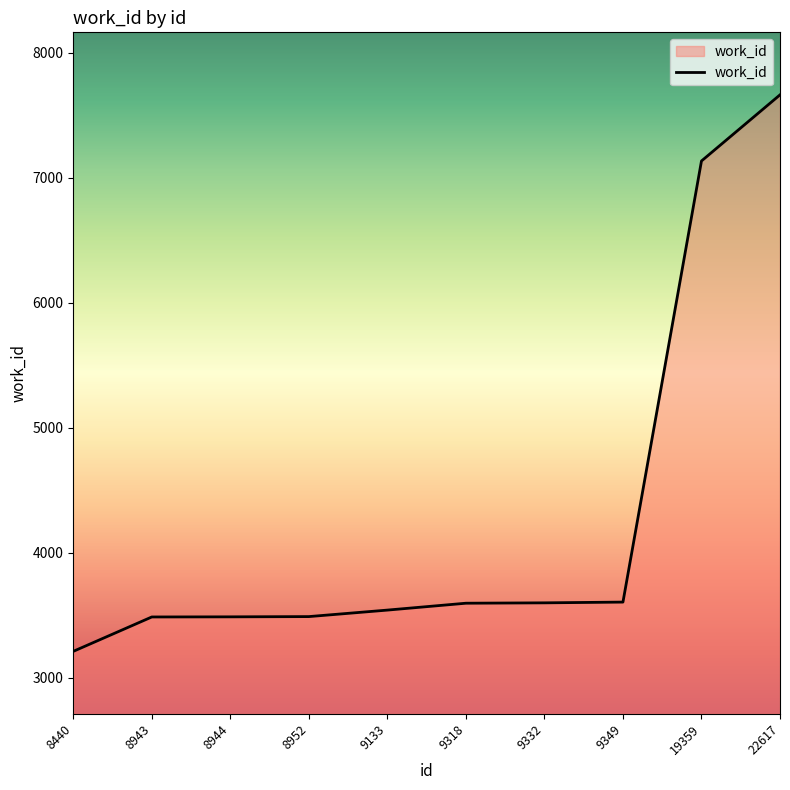

What is the ratio of the value at 9349 to the value at 9318?

1.0